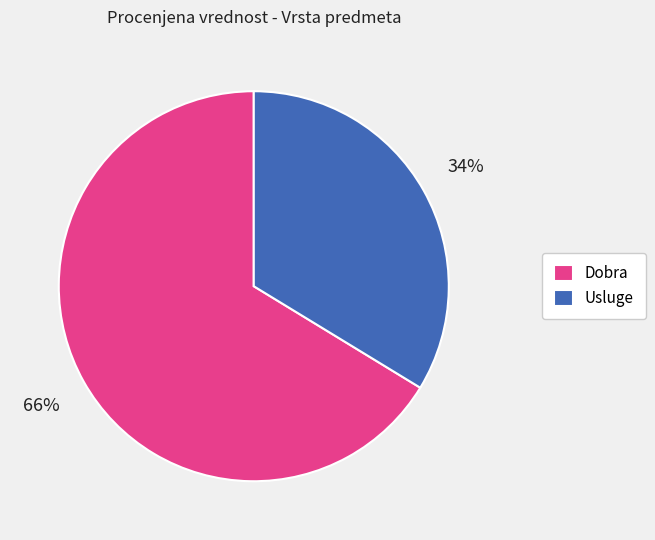

True or false: Dobra accounts for 73% of the total.

False